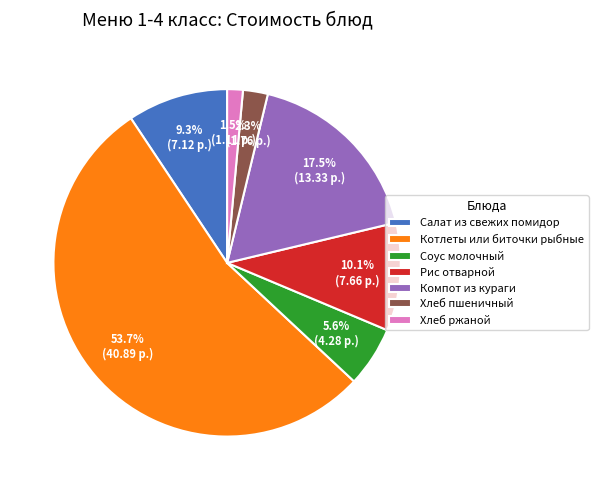

What percentage is the Соус молочный slice, to the nearest percent?

6%